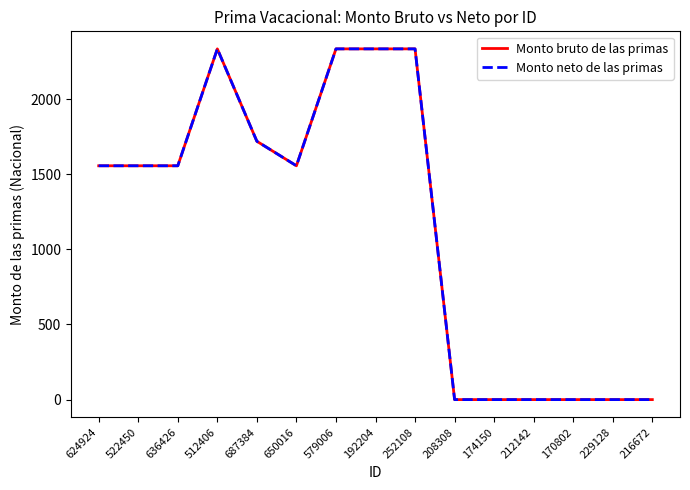

True or false: Monto bruto de las primas has a value of 722.2 at 216672.

False